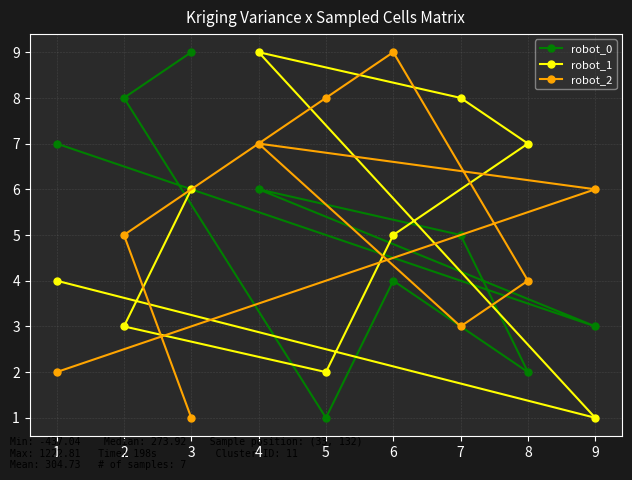

True or false: robot_2 and robot_0 cross at least once.

True